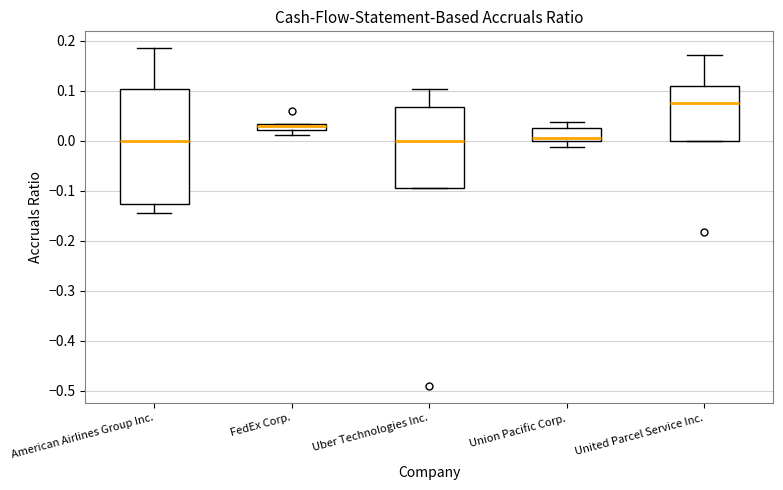

Comparing the boxes themselves (not the whiskers), which one is the tallest?

American Airlines Group Inc.